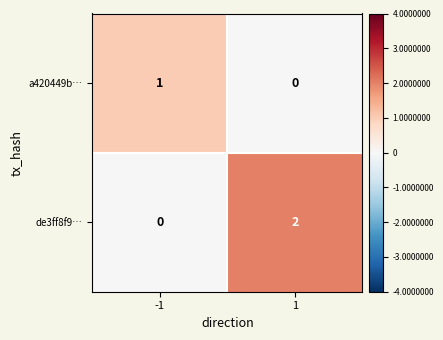

Which series changed the most between -1 and 1?

de3ff8f9…